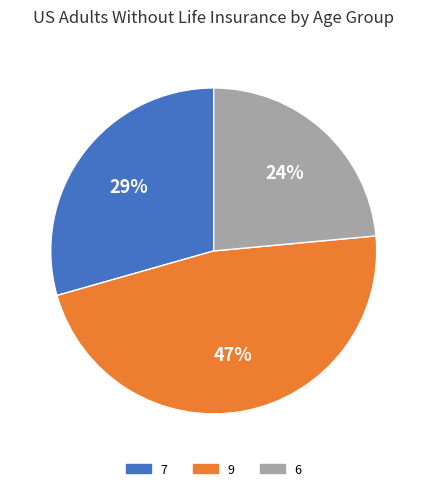

To the nearest percent, what is the combined percentage of 9 and 7?

76%